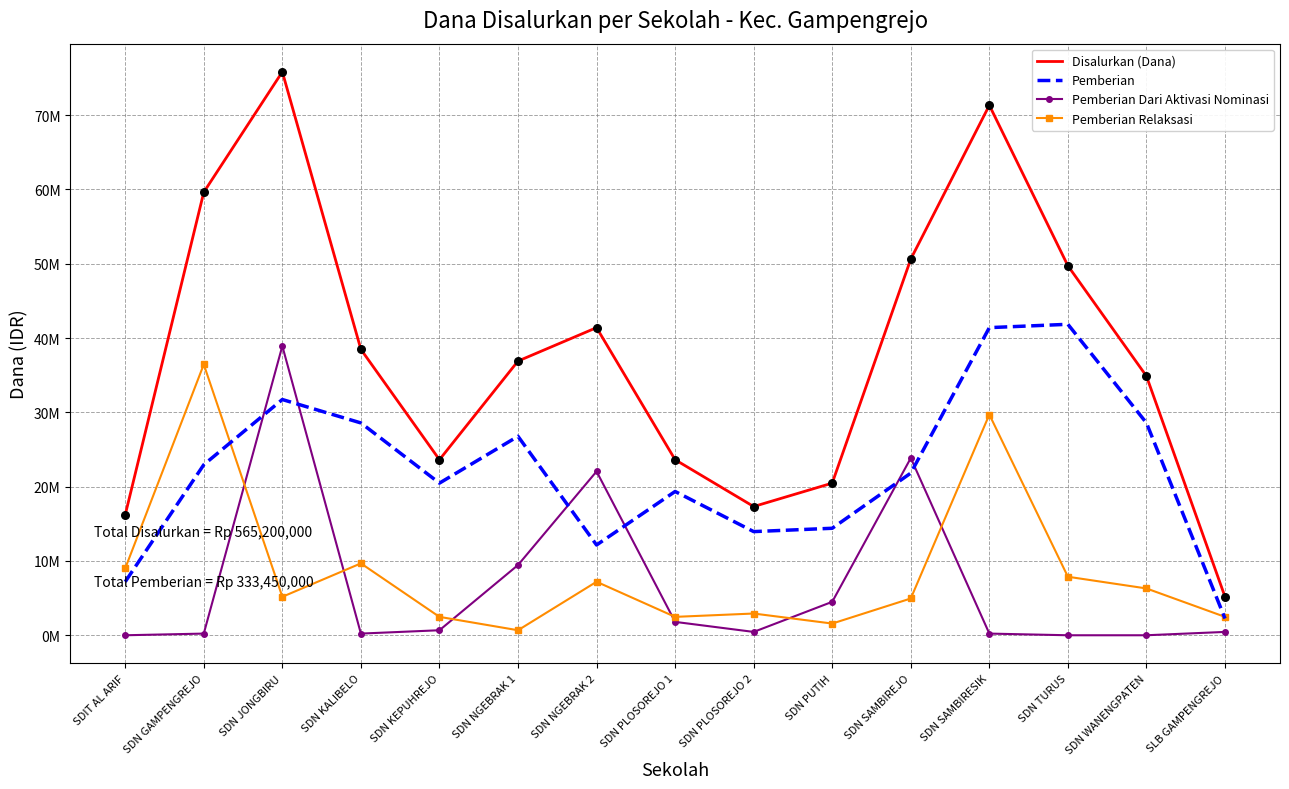

At which category is the sum across all series the highest?

SDN JONGBIRU